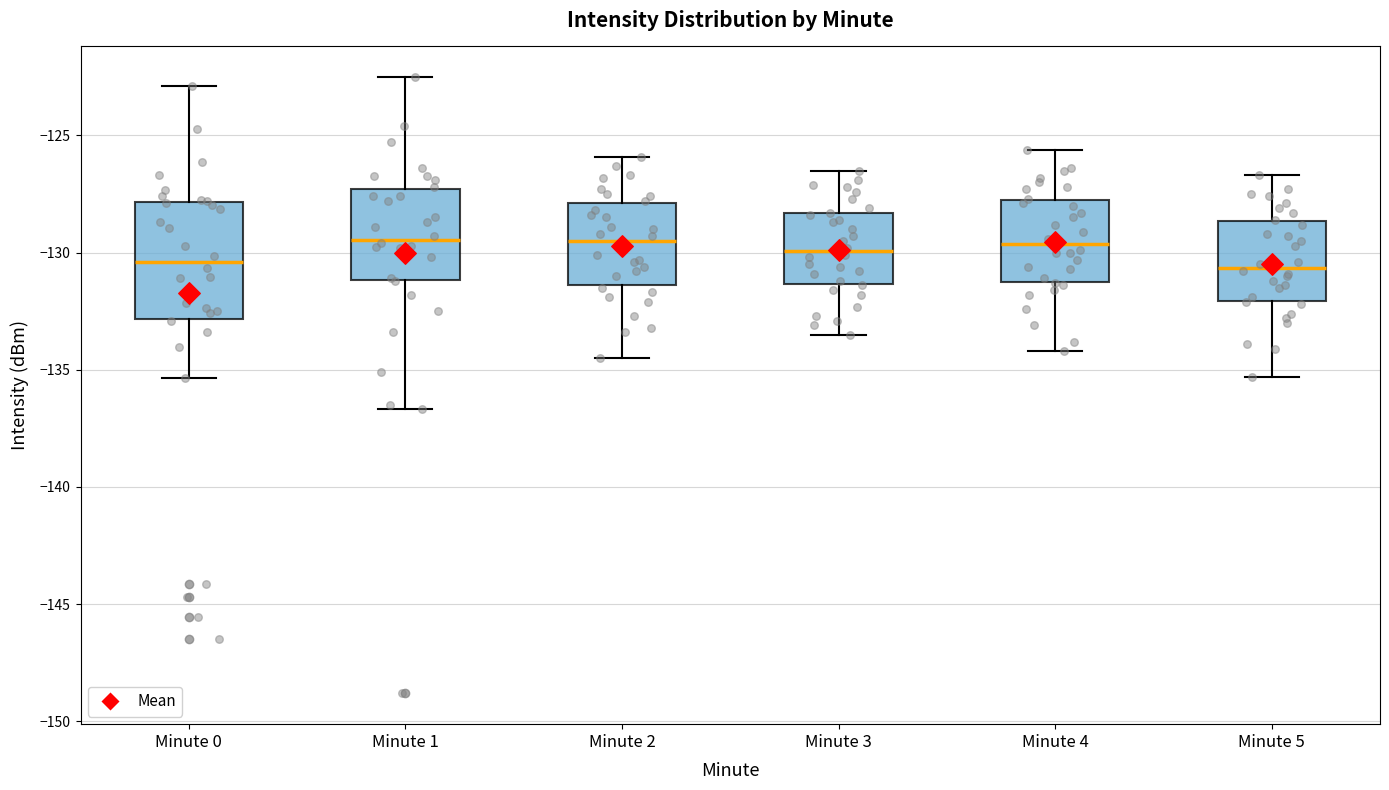

Reading left to right, transcribe this box plot: for each box, give where its median line is, the range the box spans, and where its two whiskers end, as read against the y-axis. The values are not printed on the chart, so give them approximately, as read against the axis.

Minute 0: median -130.5, box -133.0 to -128.0, whiskers -135.5 to -123.0
Minute 1: median -129.5, box -131.0 to -127.5, whiskers -136.5 to -122.5
Minute 2: median -129.5, box -131.5 to -128.0, whiskers -134.5 to -126.0
Minute 3: median -130.0, box -131.5 to -128.5, whiskers -133.5 to -126.5
Minute 4: median -129.5, box -131.0 to -127.5, whiskers -134.0 to -125.5
Minute 5: median -130.5, box -132.0 to -128.5, whiskers -135.5 to -126.5